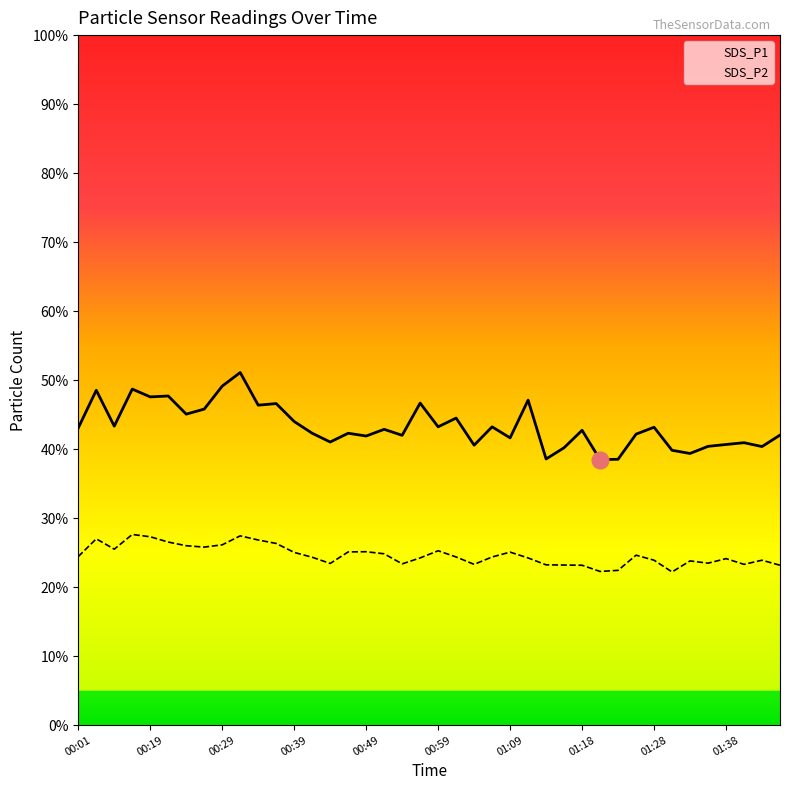

True or false: SDS_P2 and SDS_P1 intersect in this chart.

False